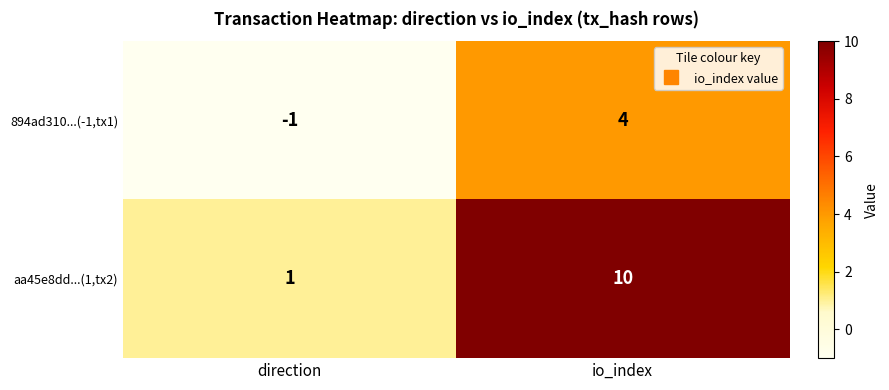

Reading right to left, extract all data points from this chart.

894ad310...(-1,tx1): 4	-1
aa45e8dd...(1,tx2): 10	1